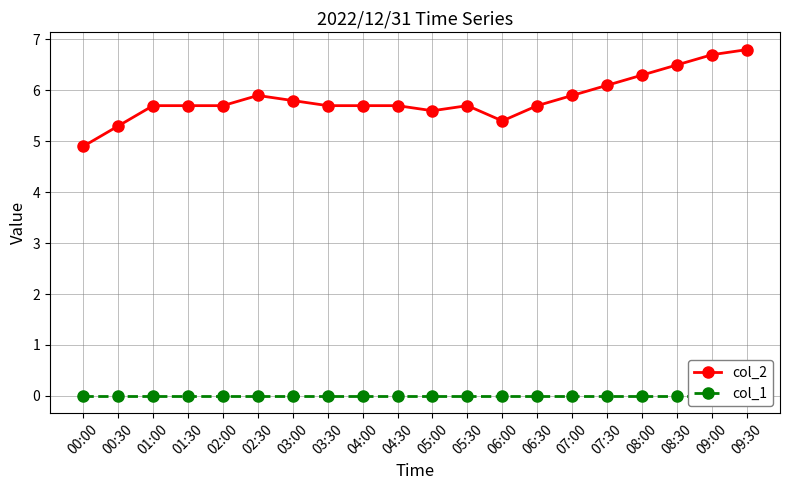

Is this an area chart (filled region under the line)?

No